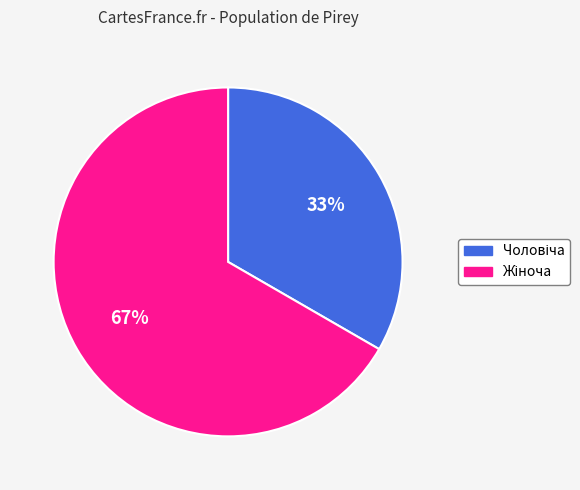

How many segments does this pie chart have?

2